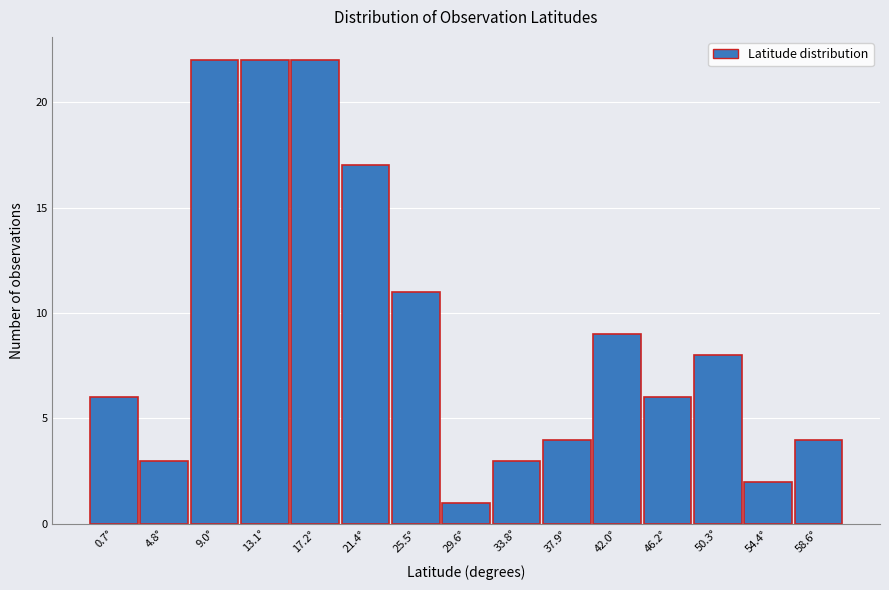

Reading right to left, transcribe all the data shown in this chart.

4	2	8	6	9	4	3	1	11	17	22	22	22	3	6